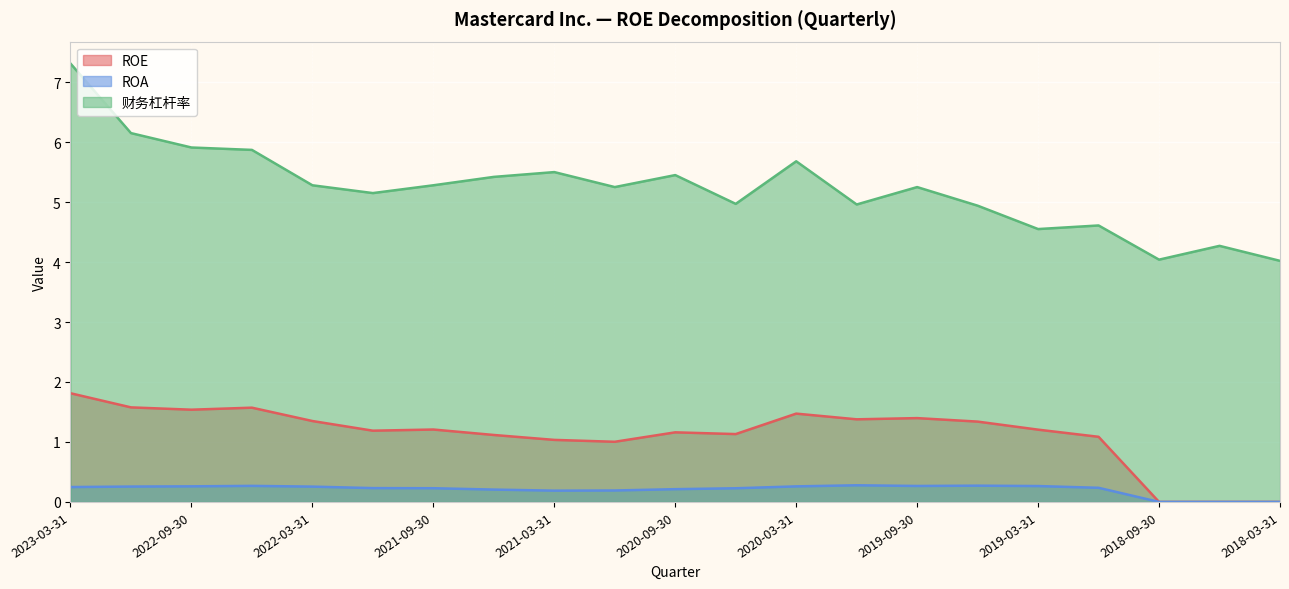

What is the total value across all series at 2020-12-31?

6.4